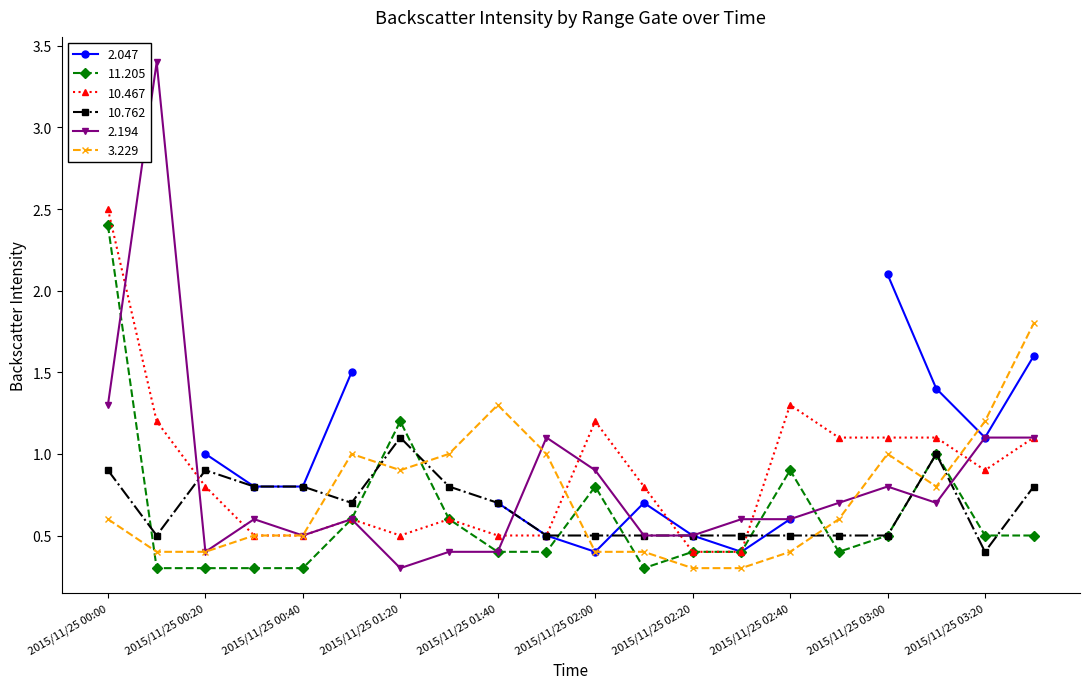

What is the total value across all series at 2015/11/25 00:00?

7.7